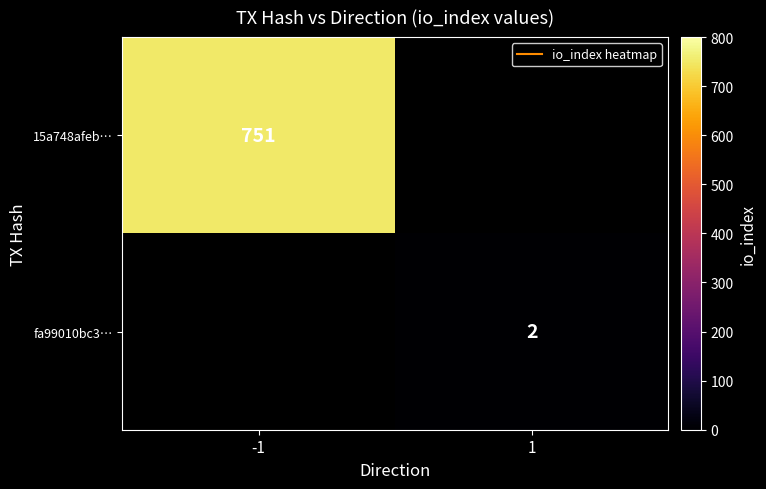

True or false: fa99010bc3… has a value of 1.2 at 1.

False